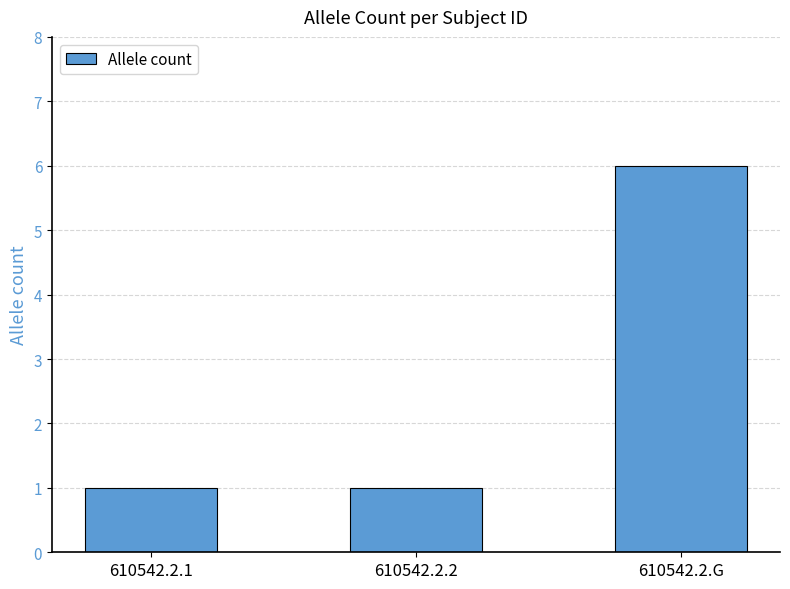

Which label corresponds to the largest value in the chart?

610542.2.G